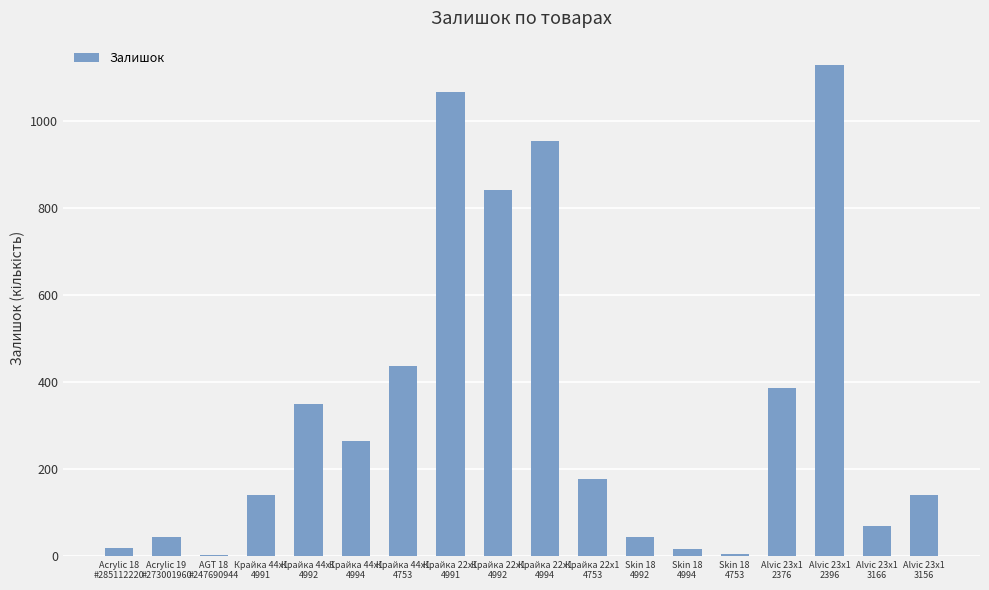

How many distinct data groups are displayed?

1